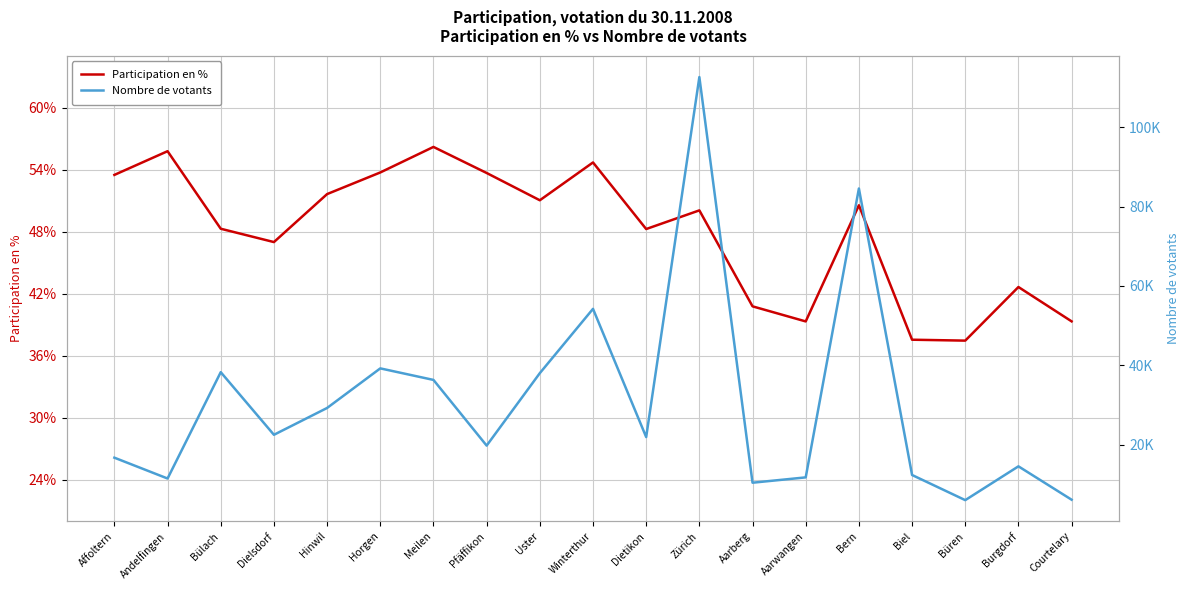

At which category is the sum across all series the highest?

Zürich